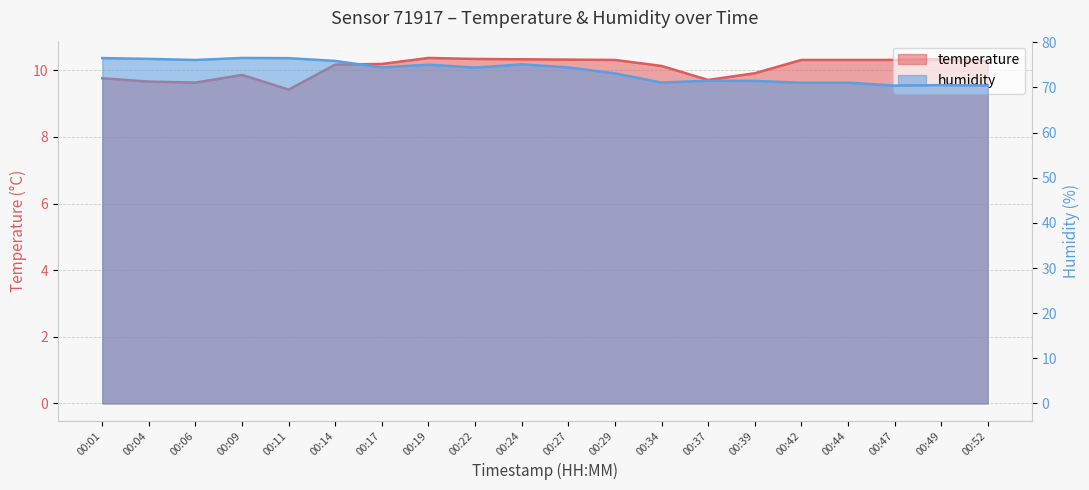

How many lines are shown in the chart?

2